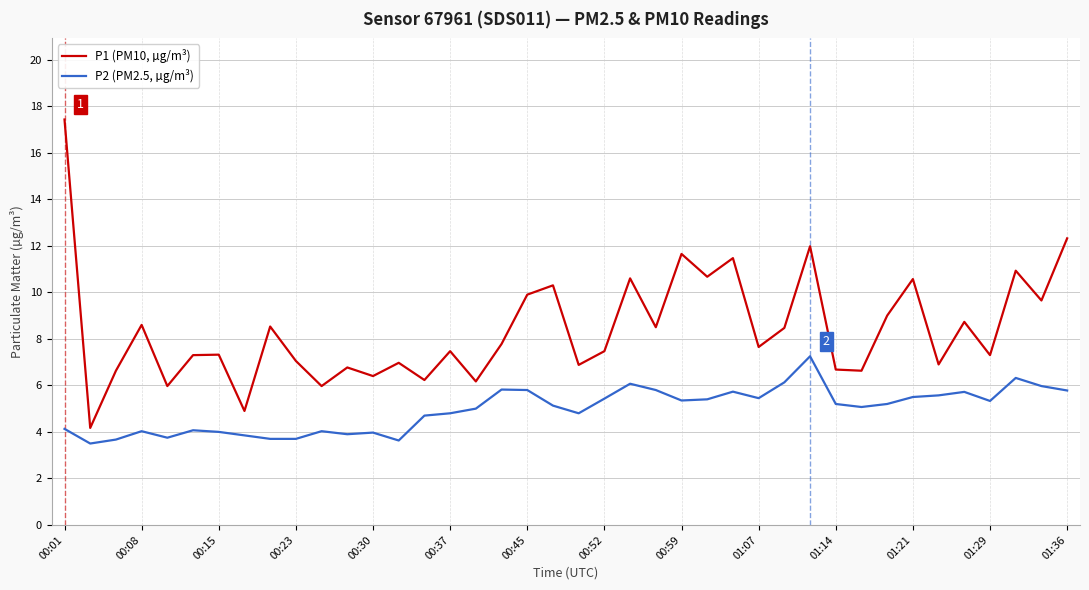

In P2 (PM2.5, µg/m³), how many points are higher than both neighbors (excluding endpoints)?

10